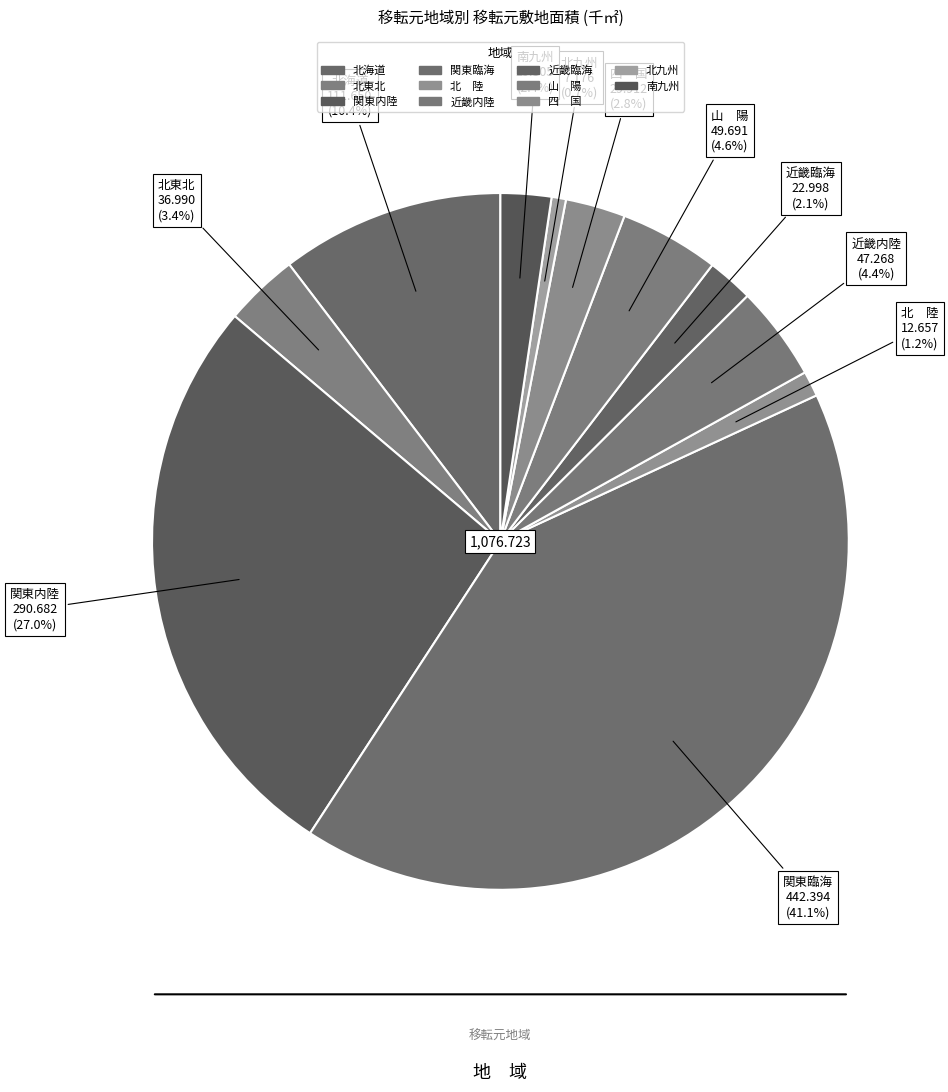

What is the largest slice in the pie chart?

関東臨海